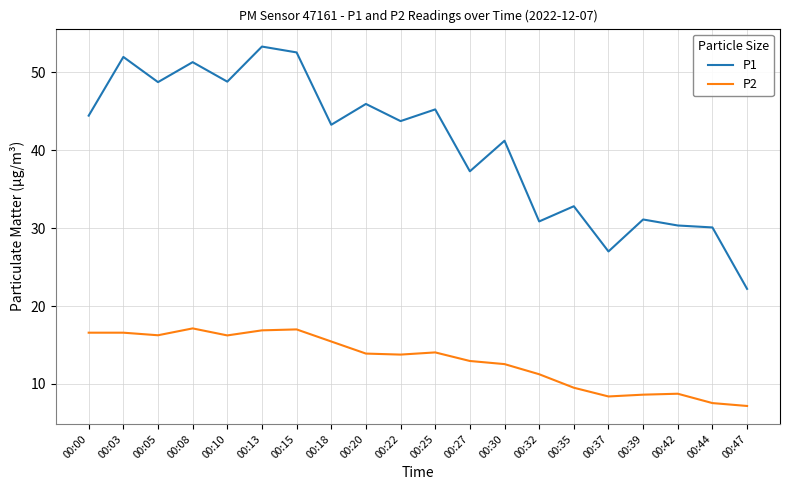

What is the spread (max minus min) of values at 00:25?

31.2